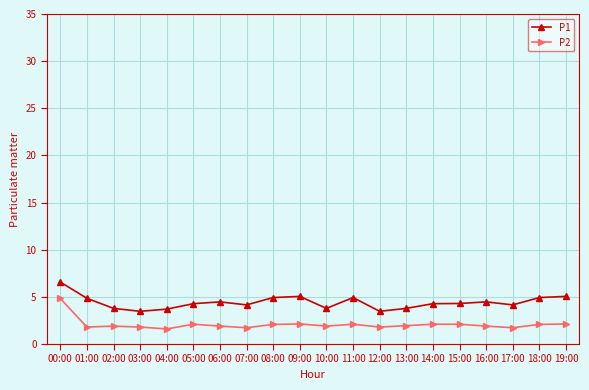

At which category is the sum across all series the highest?

00:00